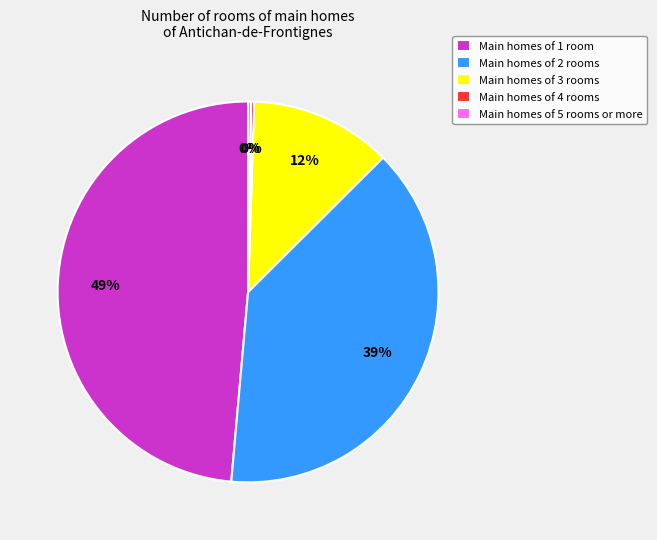

Between Main homes of 1 room and Main homes of 3 rooms, which is larger?

Main homes of 1 room